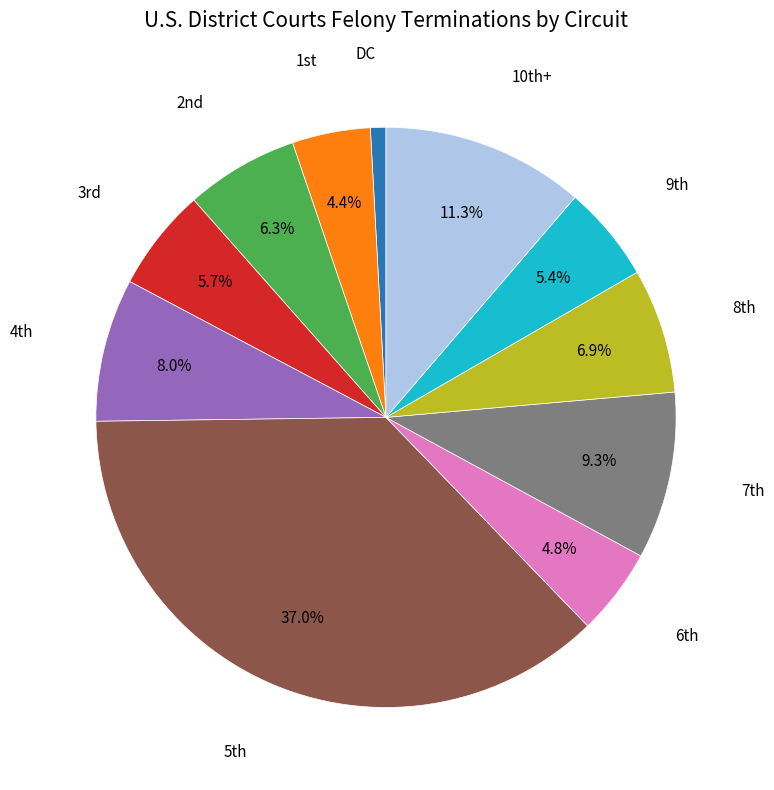

Count the number of slices in the pie.

11